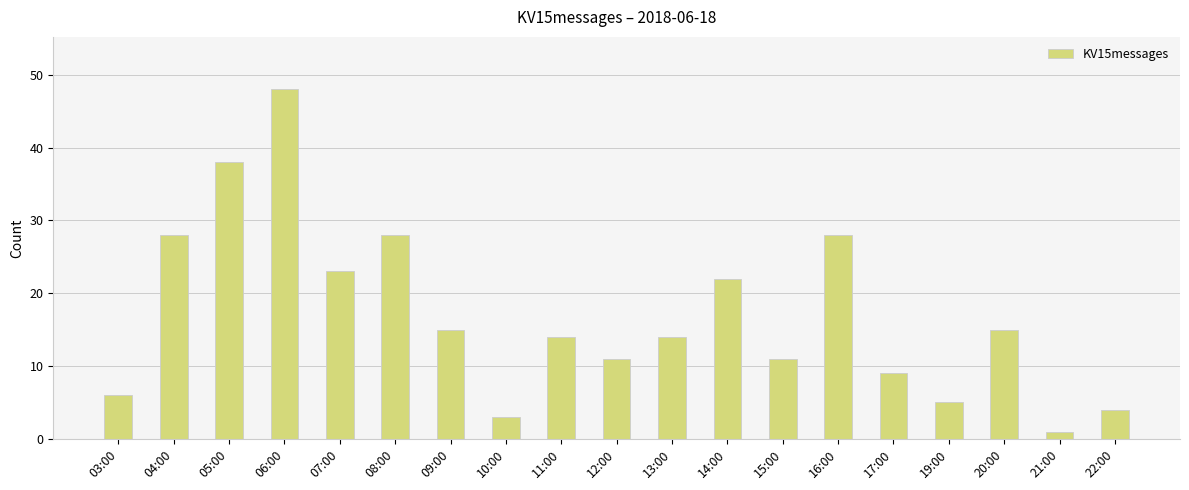

What is the minimum value shown in the chart?

1